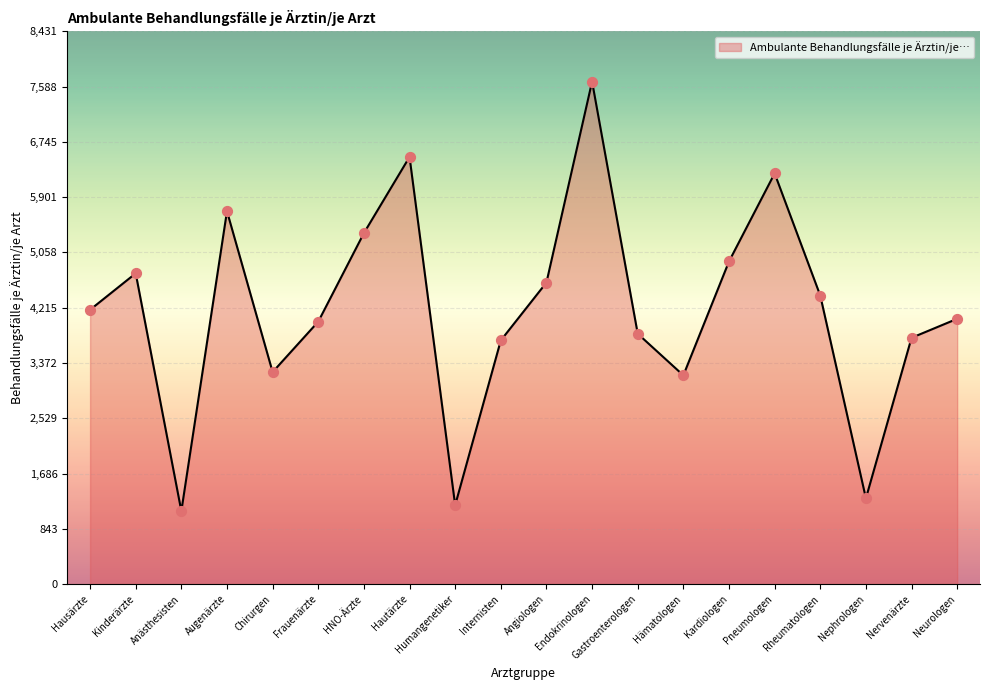

What is the ratio of the value at Internisten to the value at Chirurgen?

1.1